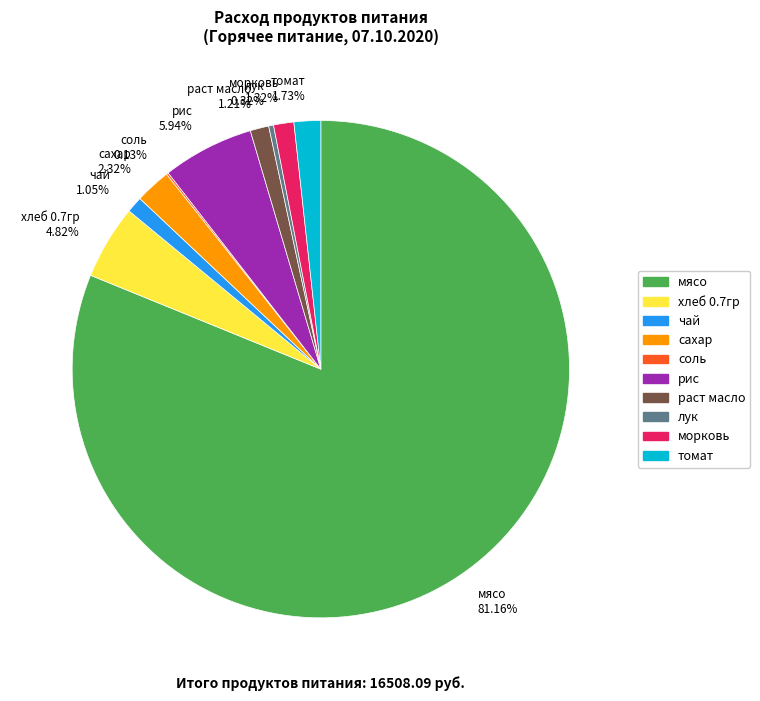

Approximately how many times larger is the value at сахар 2.32% compared to хлеб 0.7гр 4.82%?

0.5